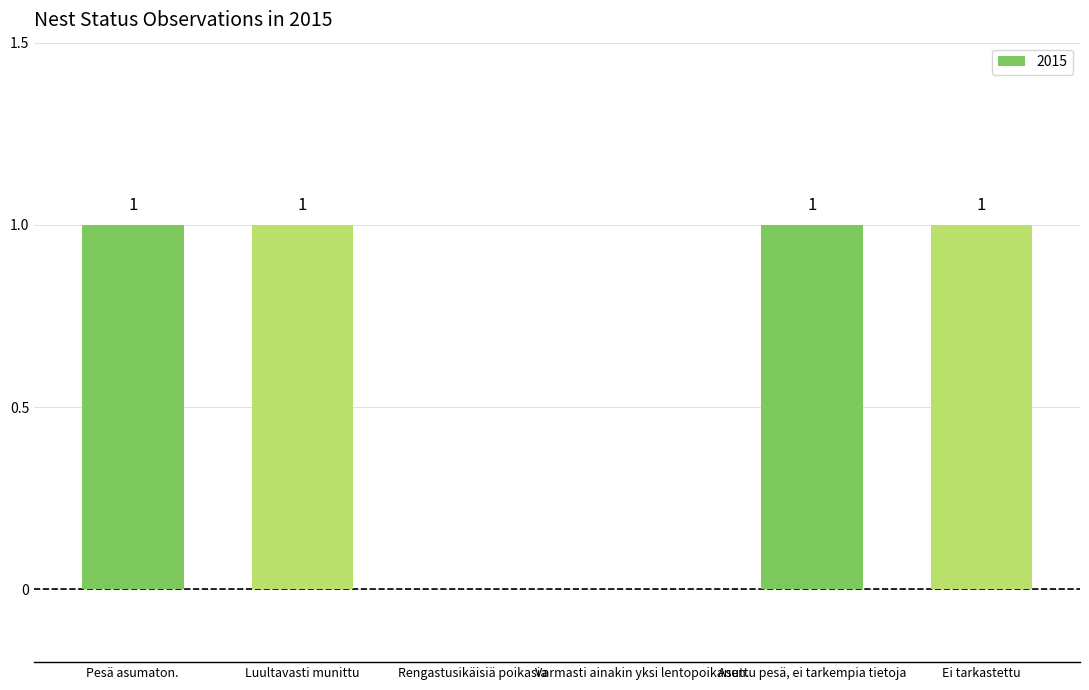

What is the sum of all values?

4